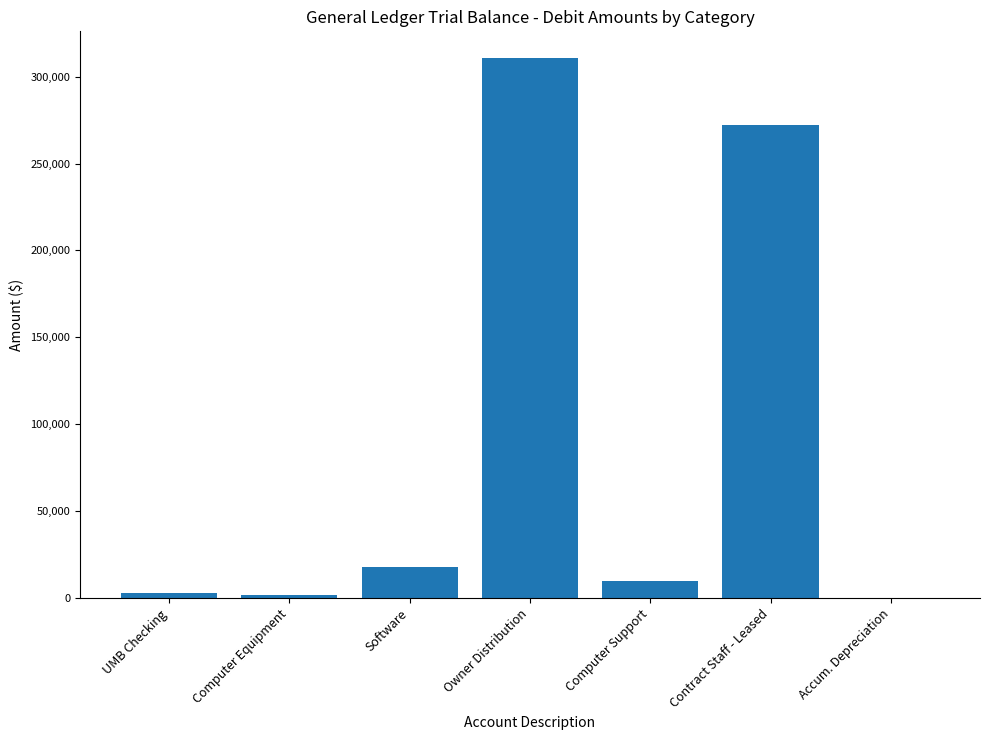

Are the bars horizontal?

No